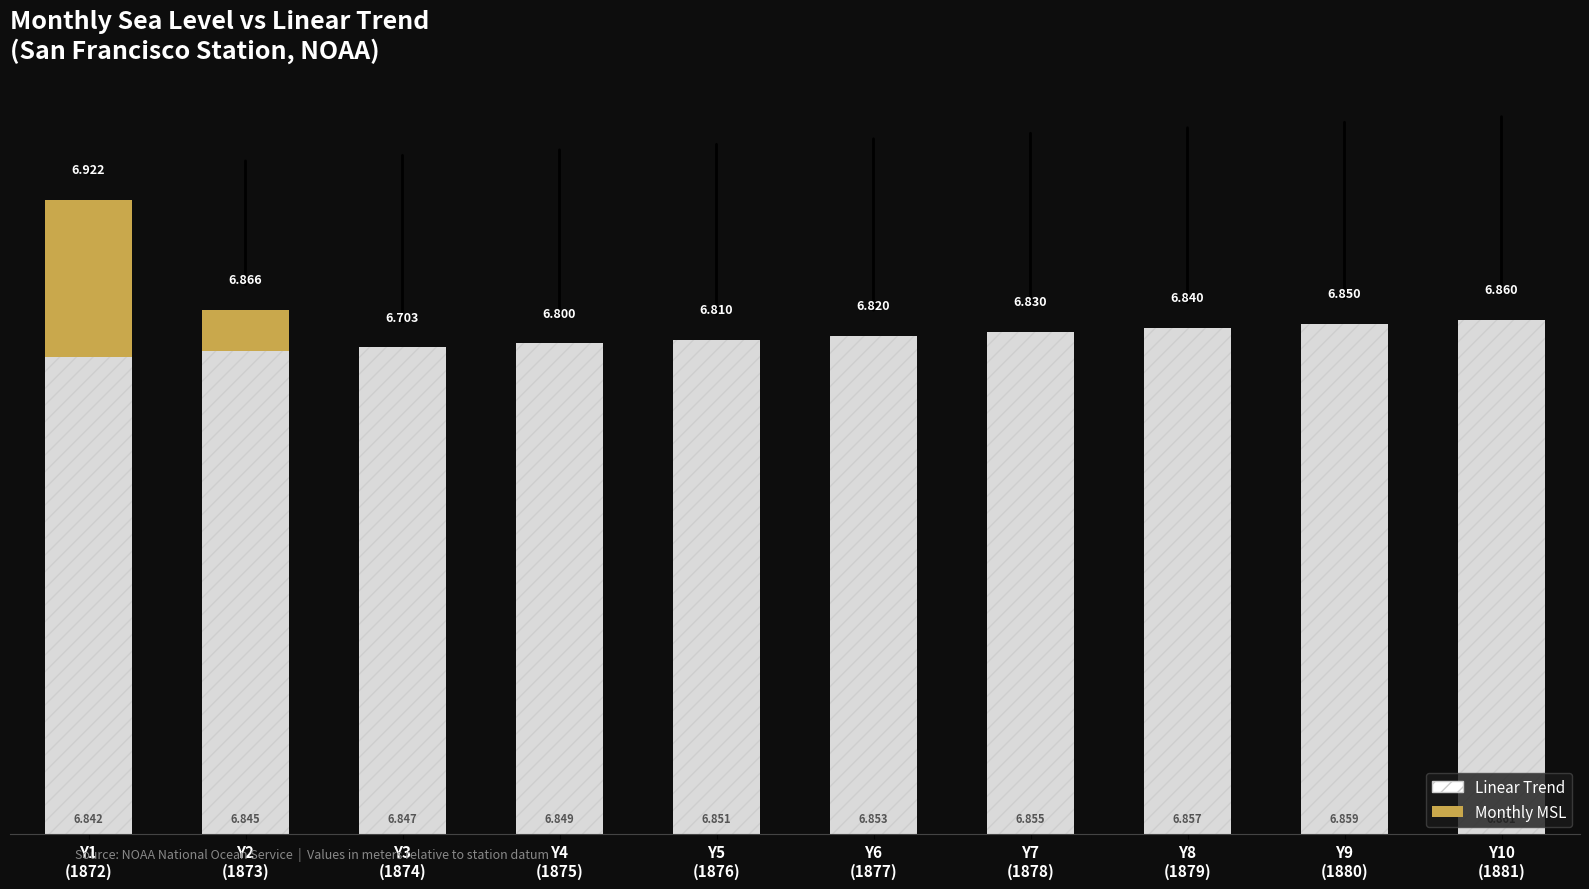

At which label is Linear_Trend closest to 6?

1872